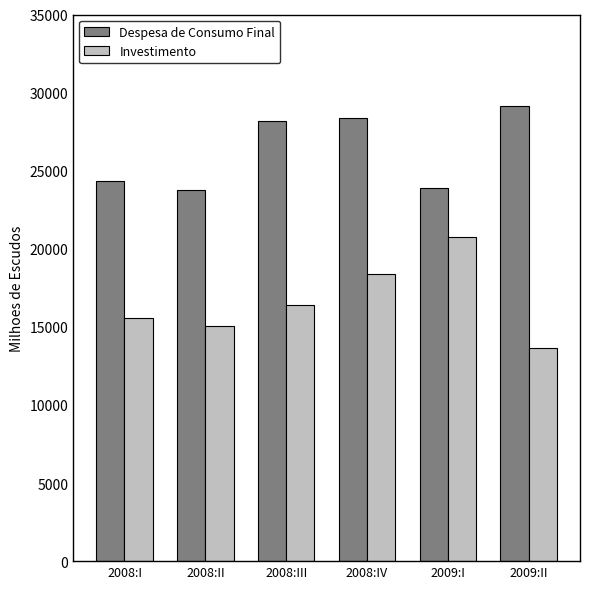

Rank the series at 2008:III from highest to lowest value.

Despesa de Consumo Final, Investimento